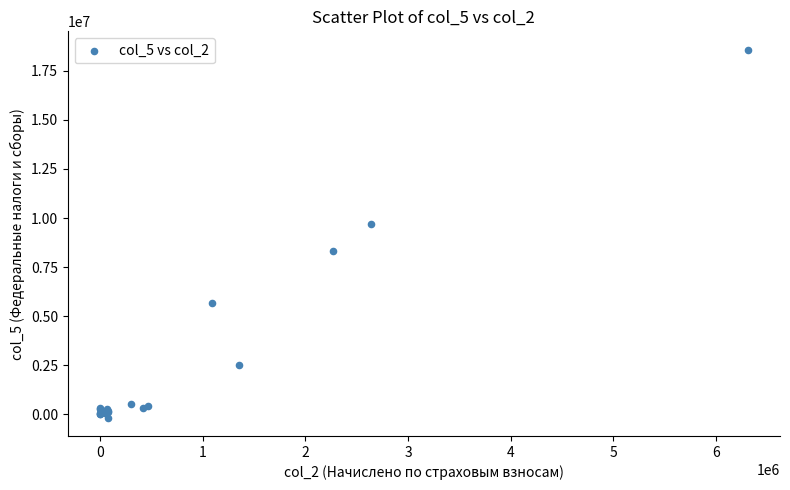

What Y value in the scatter plot is closest to 9204899?

9683504